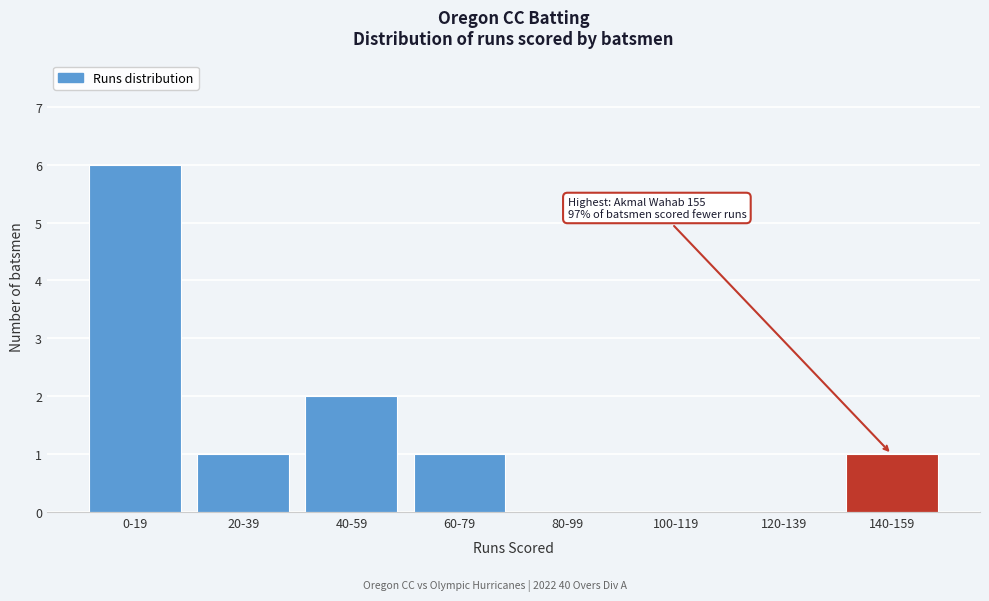

Reading right to left, list all the values displayed in this chart.

140-159=1	120-139=0	100-119=0	80-99=0	60-79=1	40-59=2	20-39=1	0-19=6